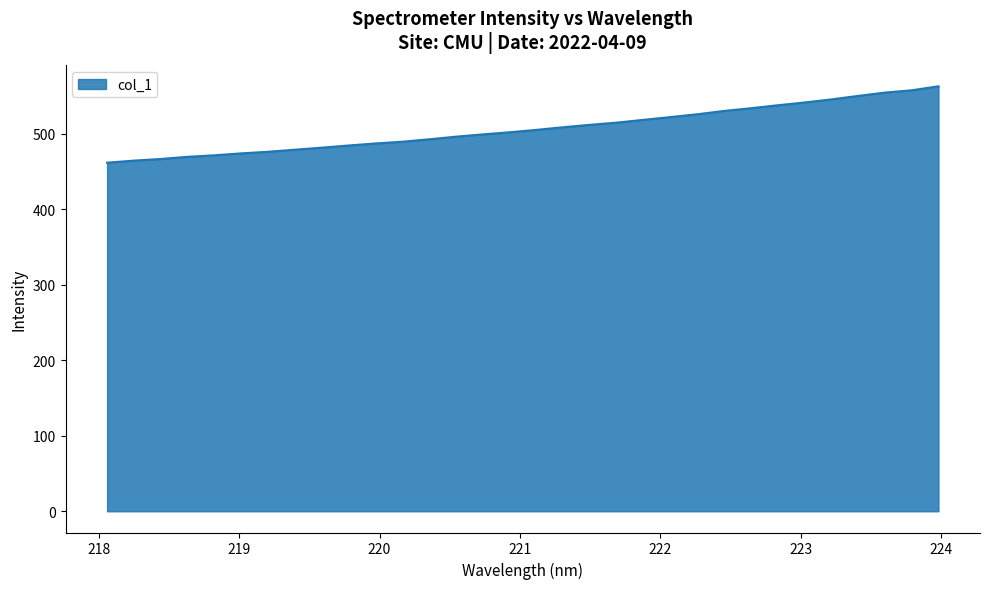

What is the greatest value displayed?

562.5